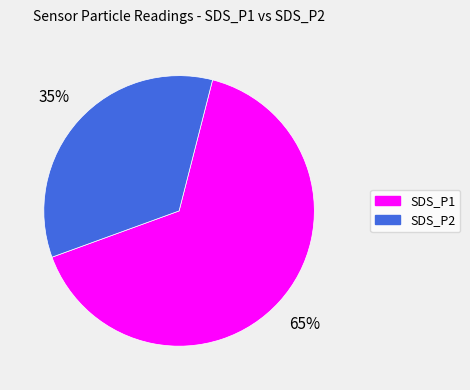

To the nearest percent, what portion does SDS_P1 represent?

65%